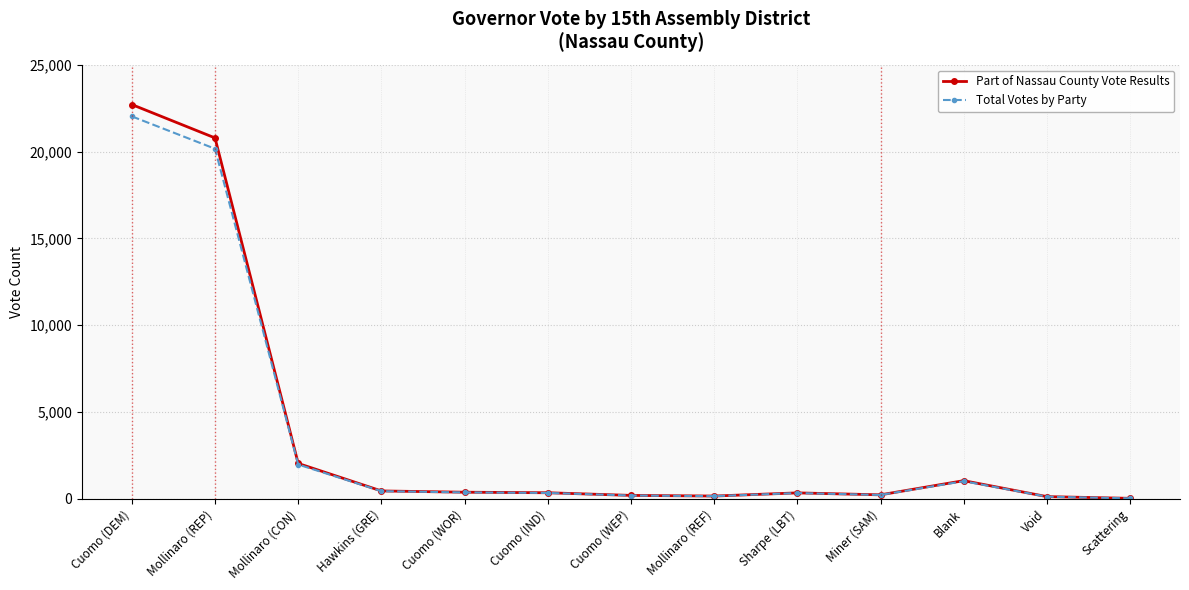

Which series has the largest range (max minus min)?

Part of Nassau County Vote Results